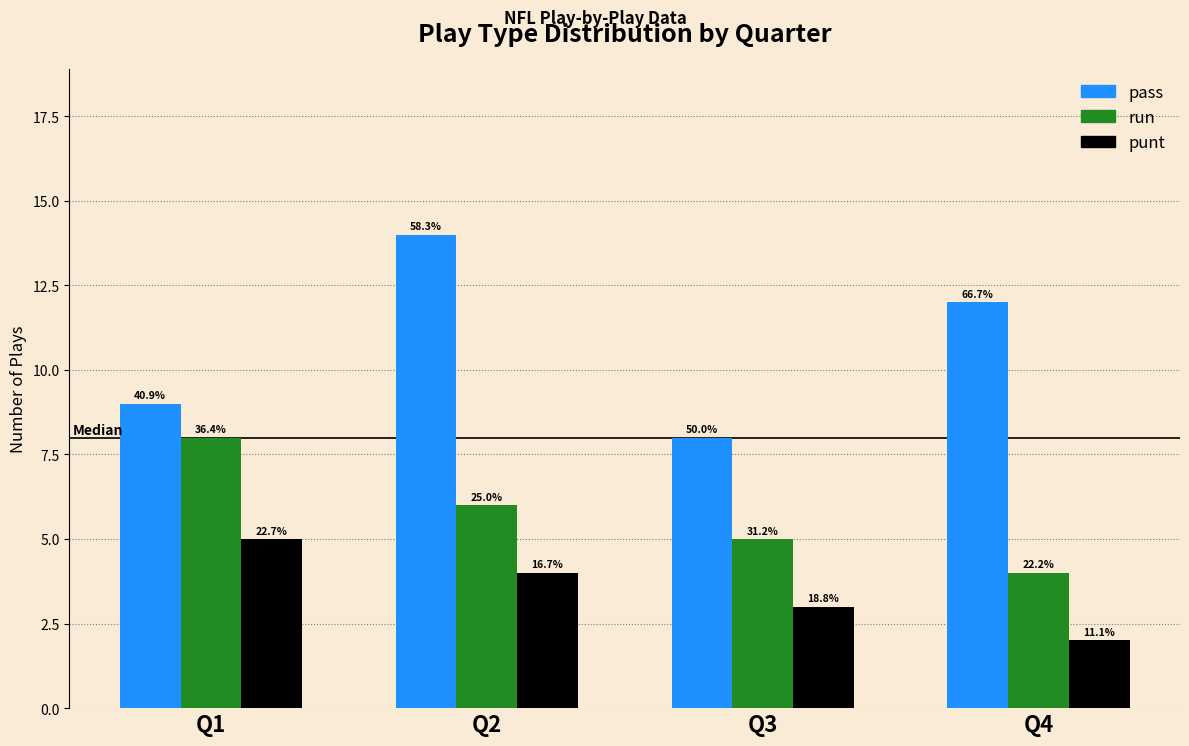

Which label corresponds to the largest value in the chart?

Q2